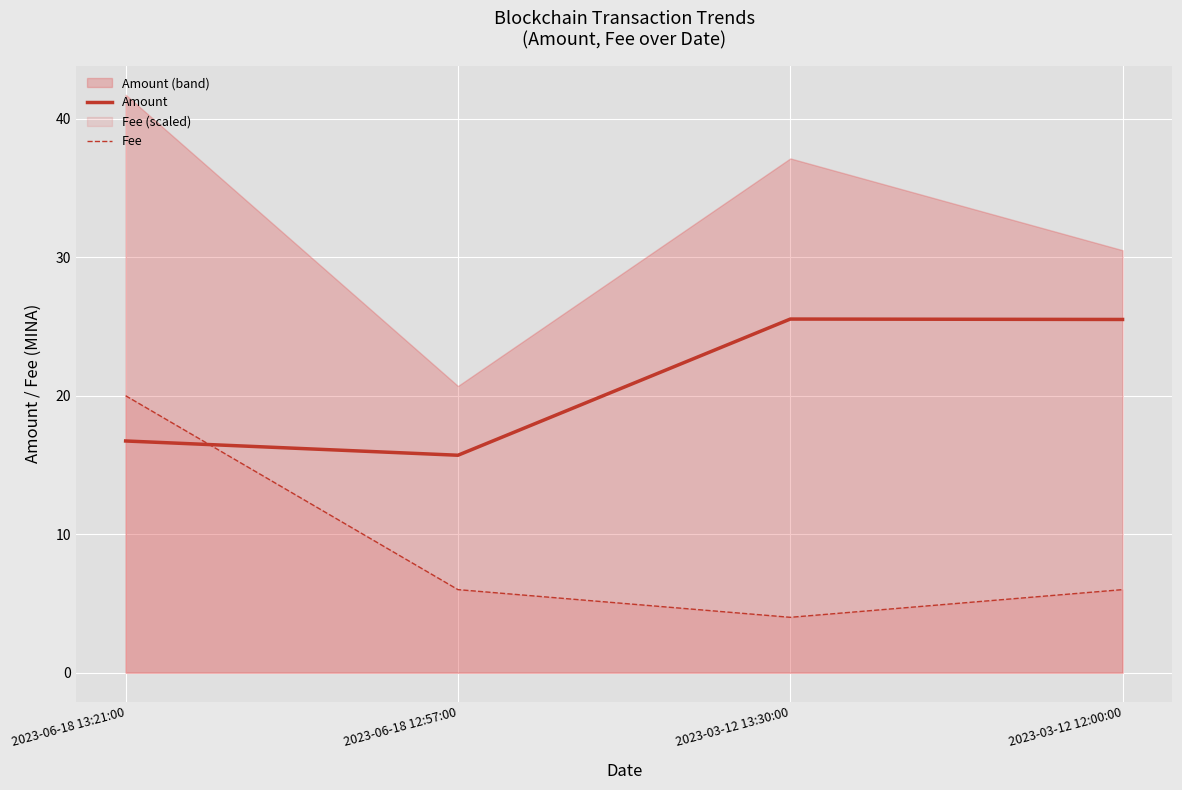

Reading left to right, what are all the values shown in this chart?

Amount: 16.7	15.7	25.5	25.5
Fee: 20.0	6.0	4.0	6.0